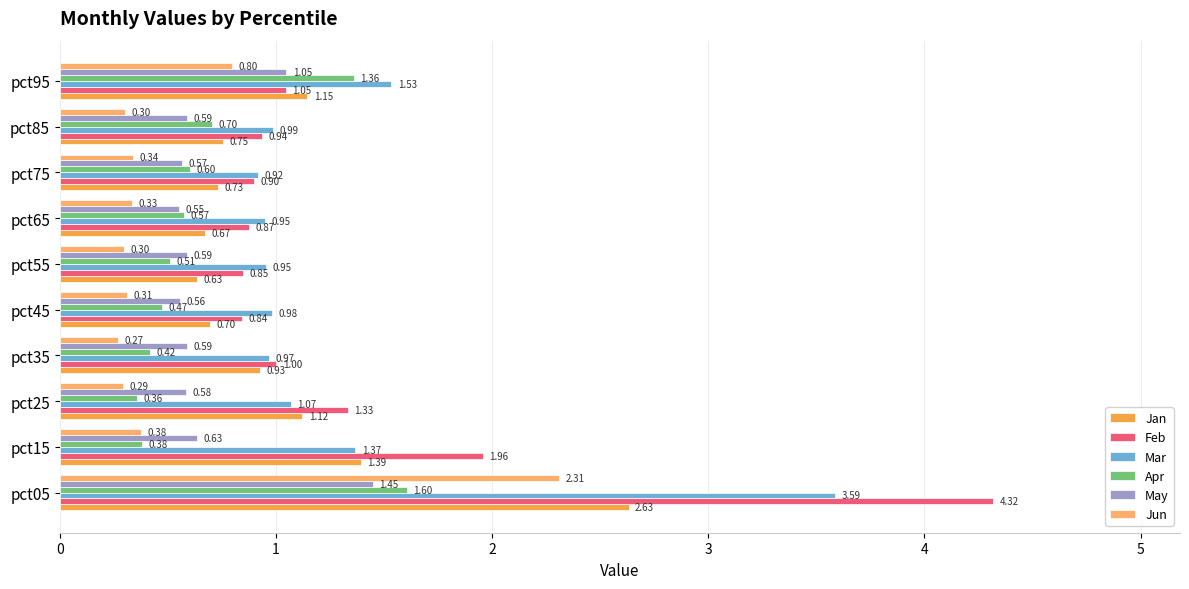

What is the sum of all Feb values?

14.1